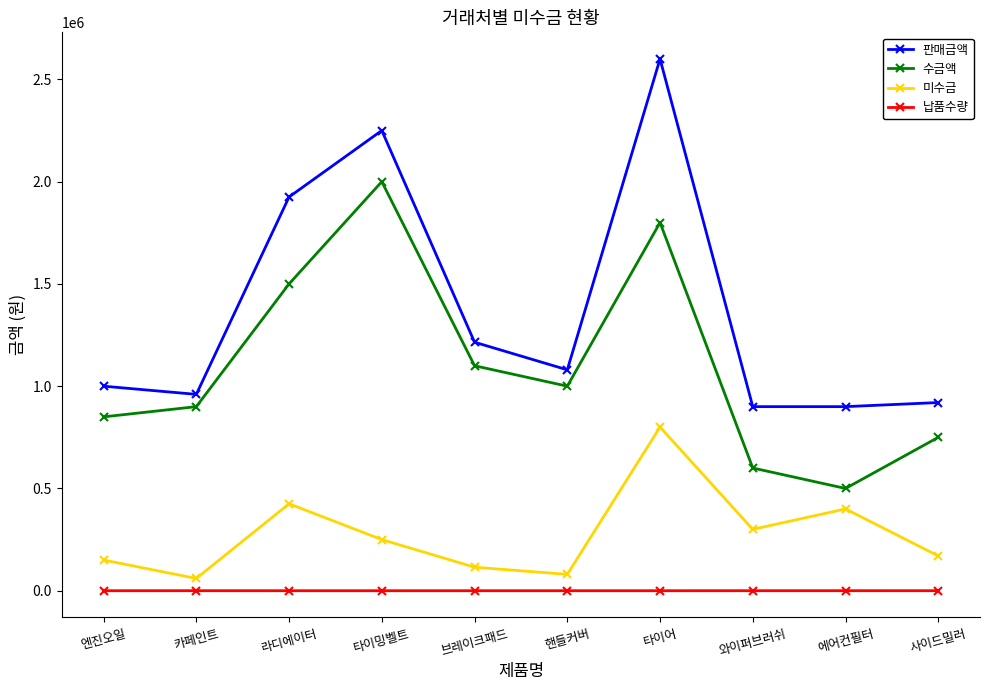

What position from the right is 브레이크패드?

6